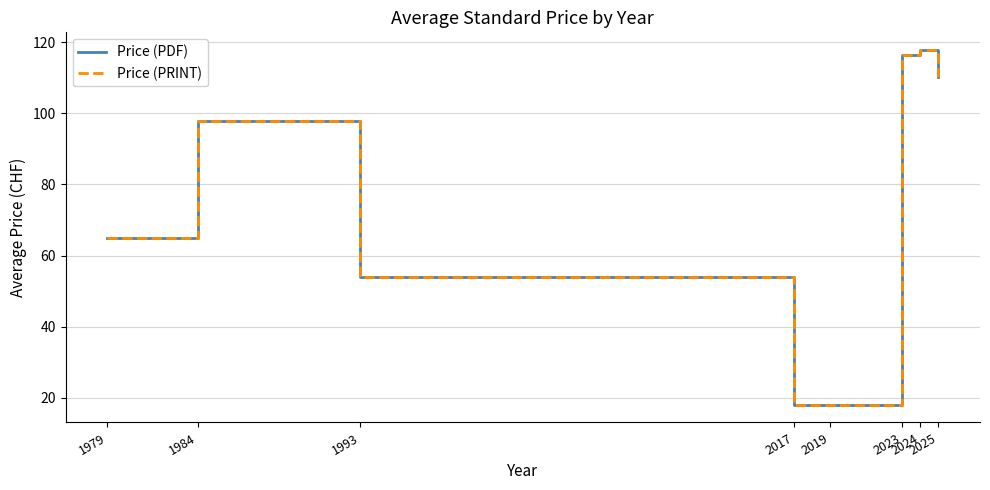

Rank the categories by Price (PRINT) value from highest to lowest.

2024, 2023, 2025, 1984, 1979, 1993, 2017, 2019